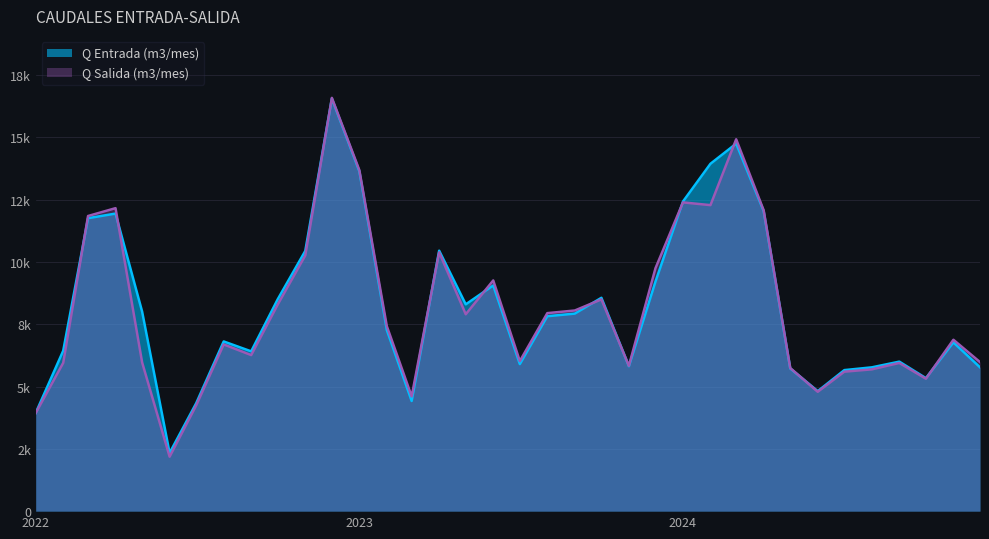

What is the sum of the Q Entrada (m3/mes) values at 2022-12-01 and 2024-01-01?

28989